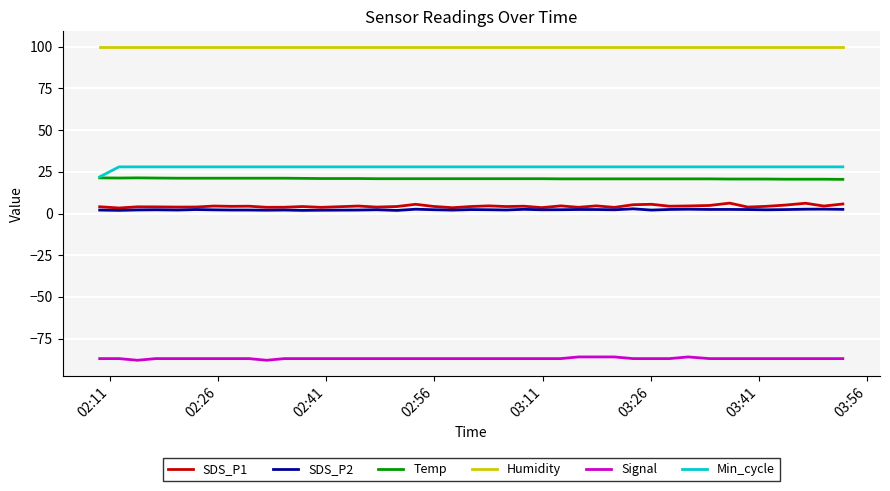

How many lines are shown in the chart?

6